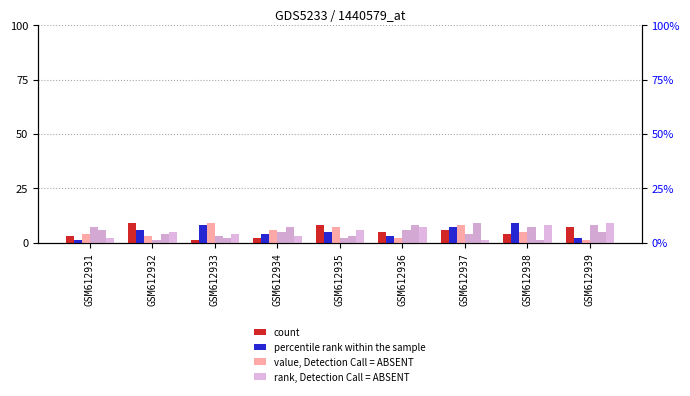

The rank, Detection Call = ABSENT series shows 9 at GSM612939. True or false?

True